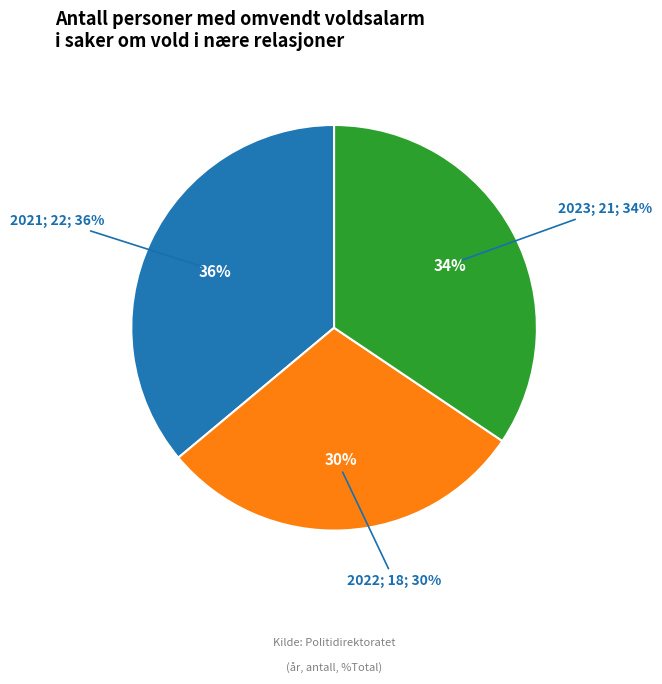

What is the change in value from 2021 to 2023?

-1